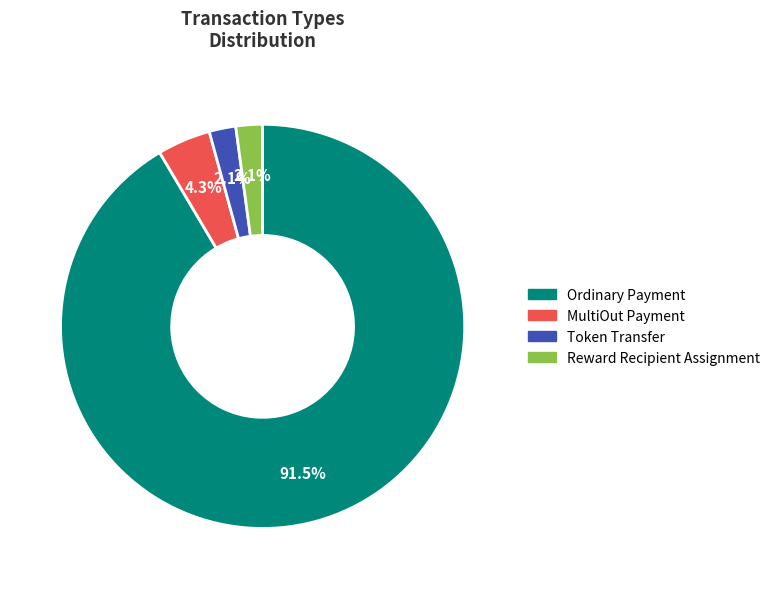

Count the number of slices in the pie.

4